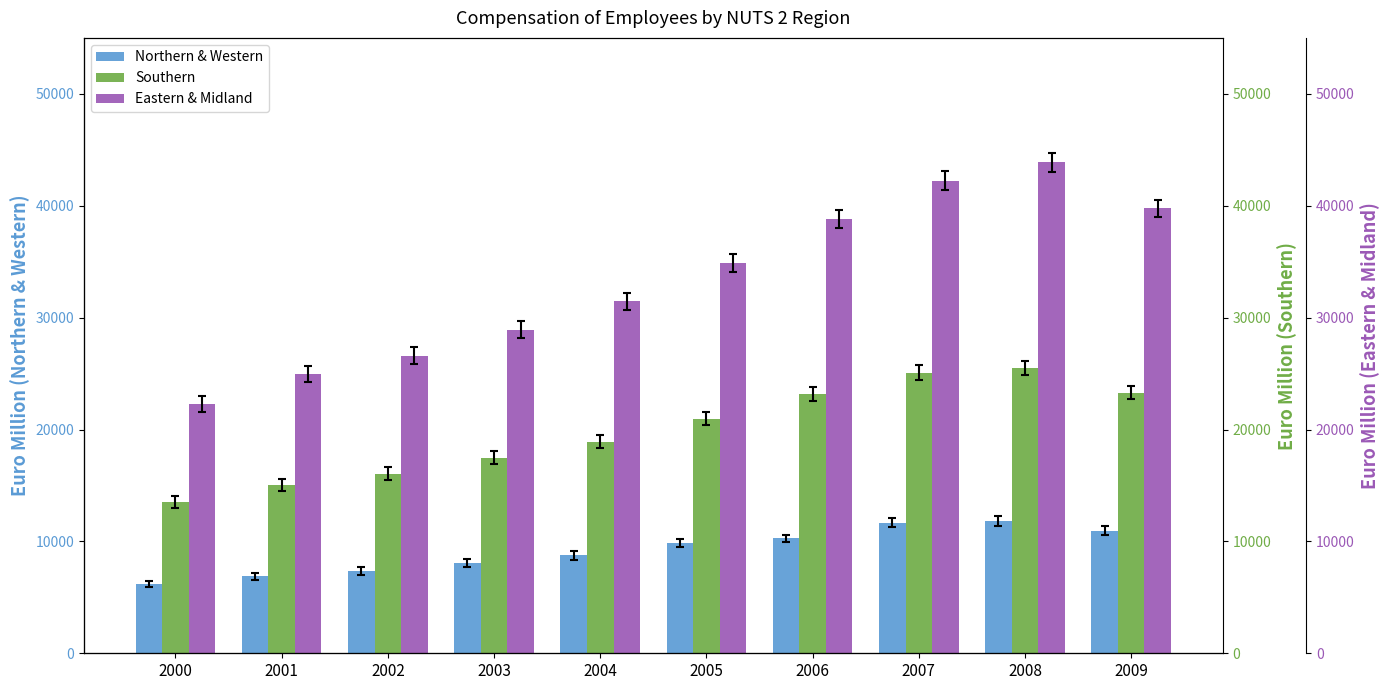

Reading right to left, what are all the values shown in this chart?

Northern & Western: 10971.7	11813.8	11680.1	10261.5	9857.9	8760.6	8042.8	7370.8	6866.5	6192.5
Southern: 23264.7	25490.7	25088.4	23144.5	20981.3	18914.0	17493.0	16065.5	15065.1	13528.5
Eastern & Midland: 39771.5	43868.2	42251.1	38836.1	34857.8	31441.2	28920.4	26611.5	24950.2	22302.3